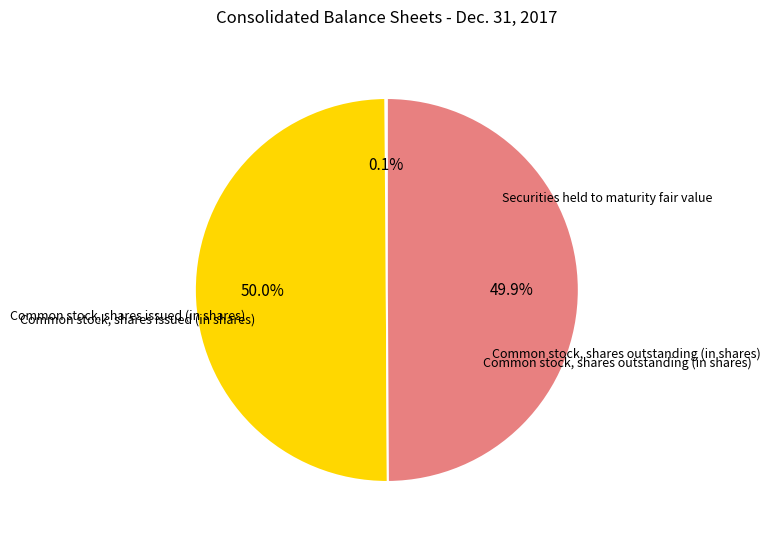

To the nearest percent, what percentage of the pie is Common stock, shares outstanding (in shares)?

50%